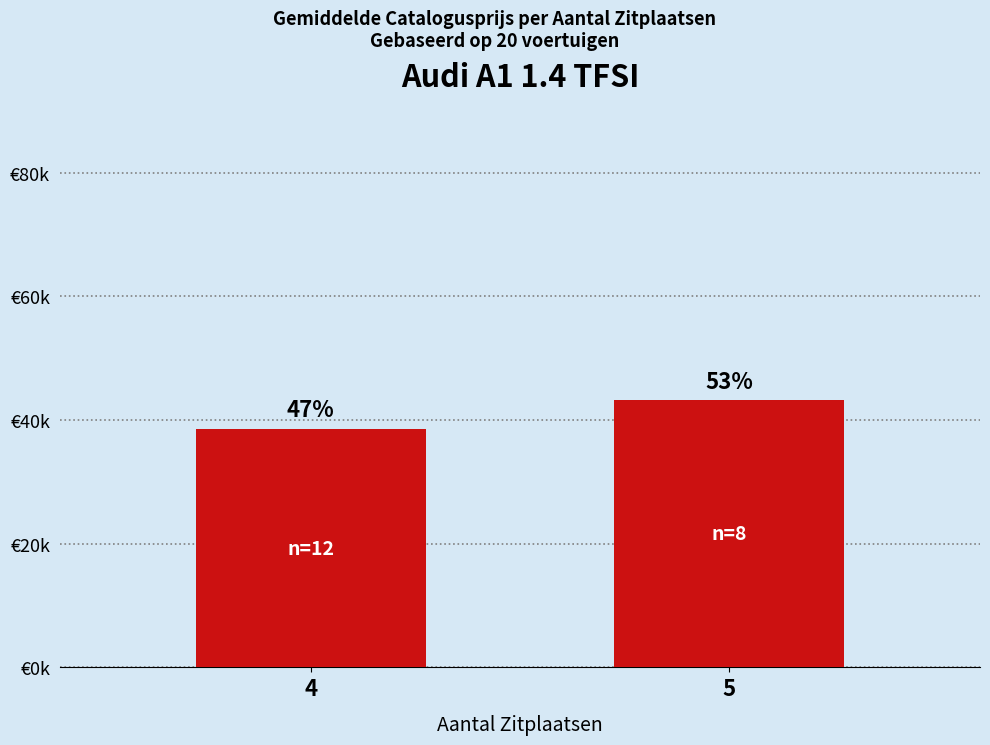

Are the bars horizontal?

No